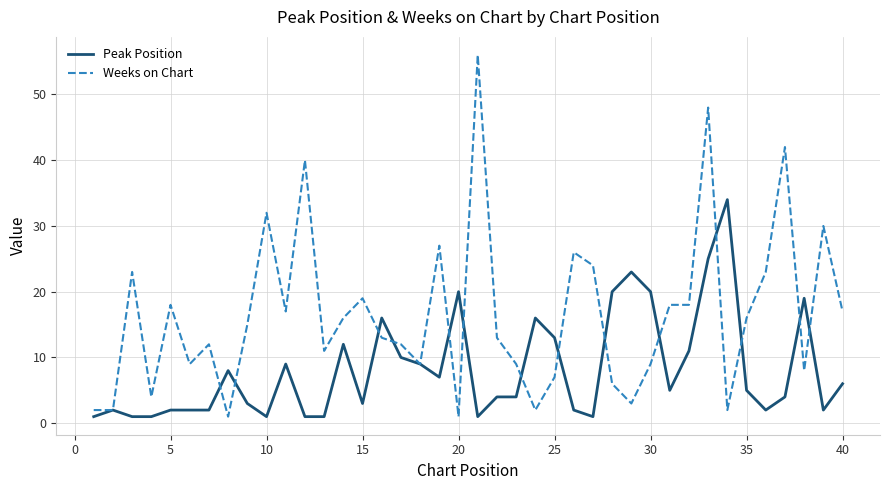

Is this an area chart (filled region under the line)?

No